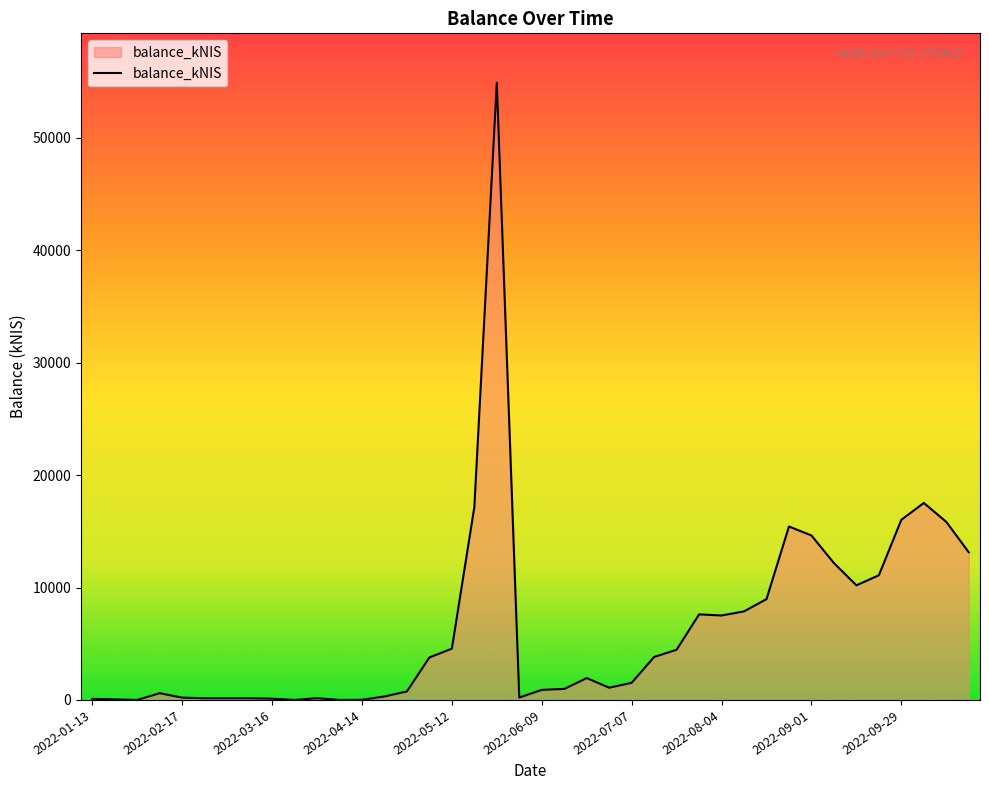

Count the number of values greater than 1944.

20